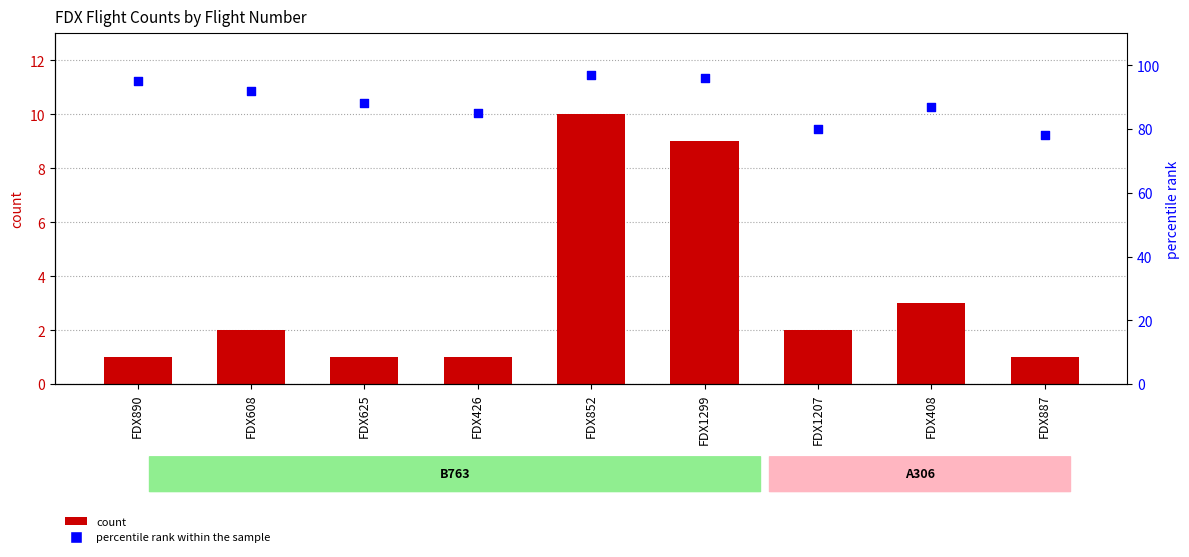

Which series reaches the maximum Y coordinate?

percentile rank within the sample